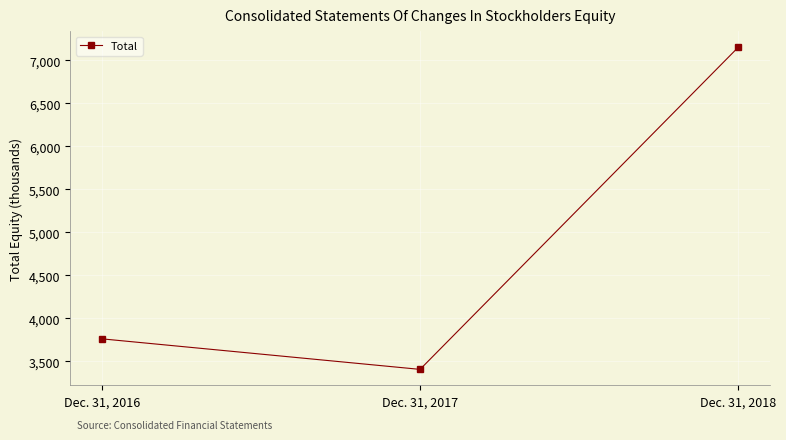

Is it true that the value at Dec. 31, 2017 is 3407?

True